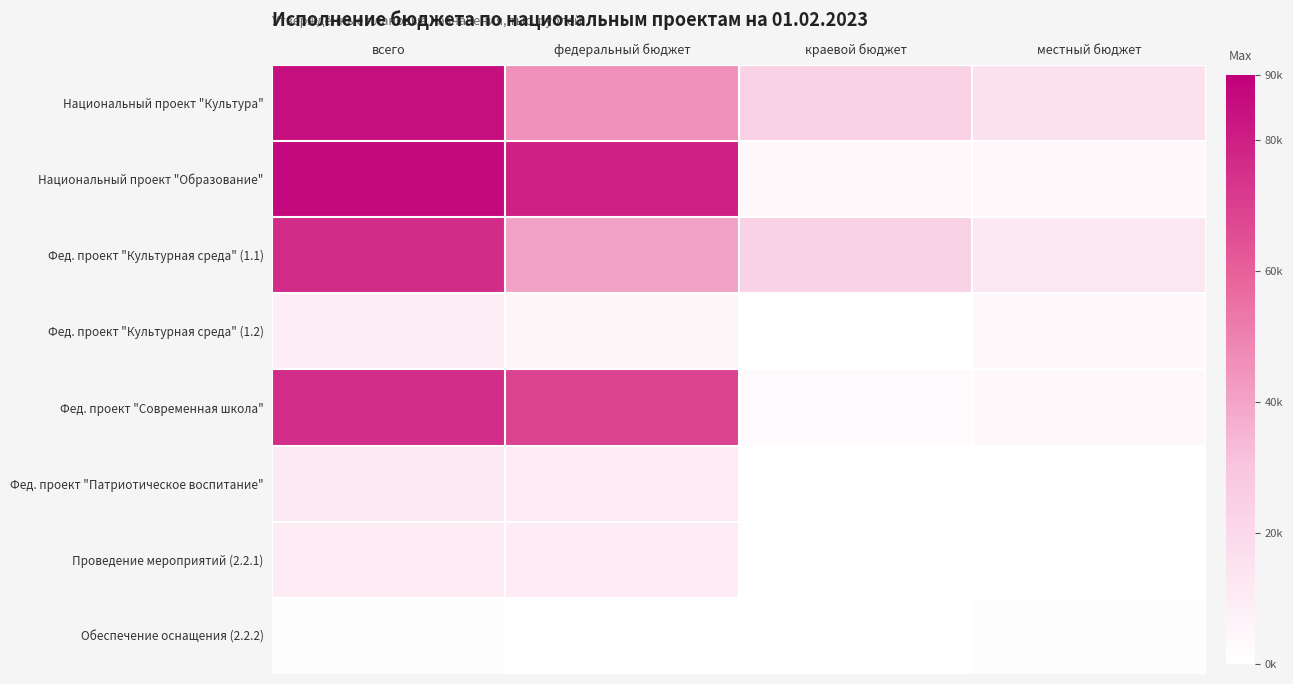

What is the difference between the highest and lowest values at местный бюджет?

15797.6